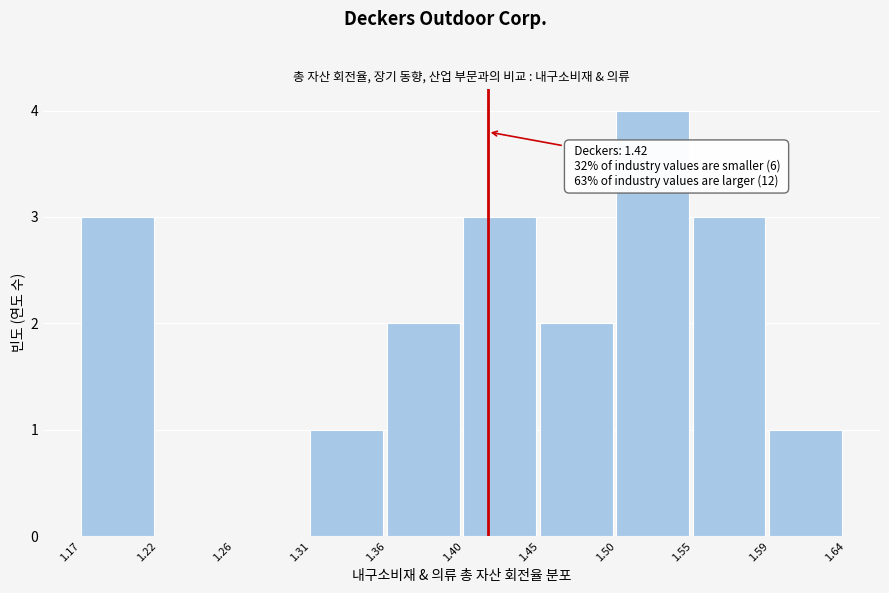

Which range on the x-axis has the tallest bar?

1.50 to 1.55